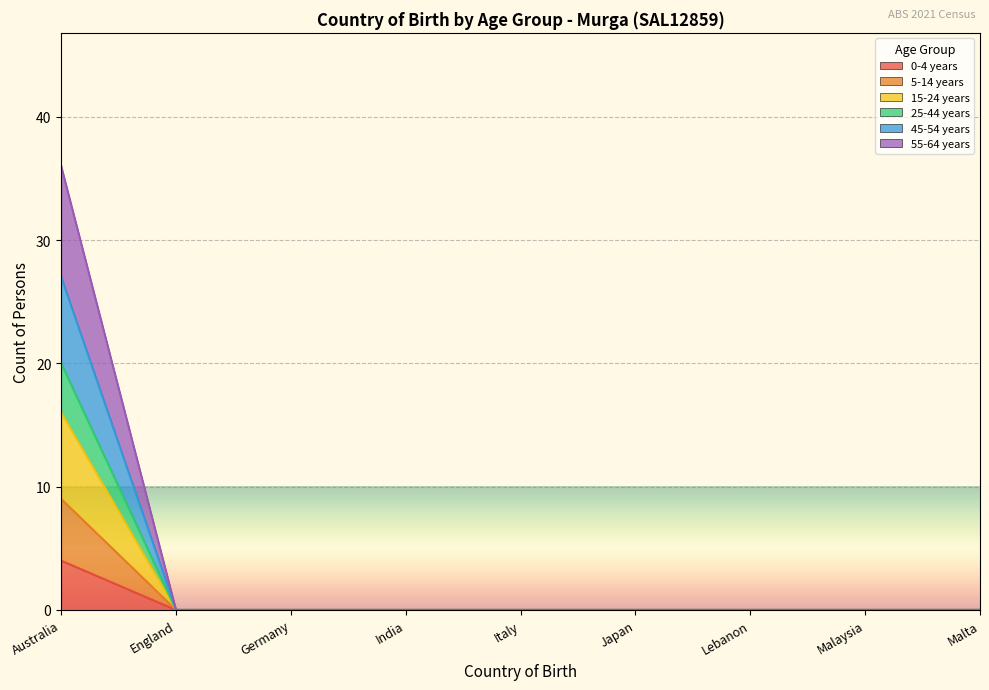

What is the label of the 2nd point from the right?

Malaysia